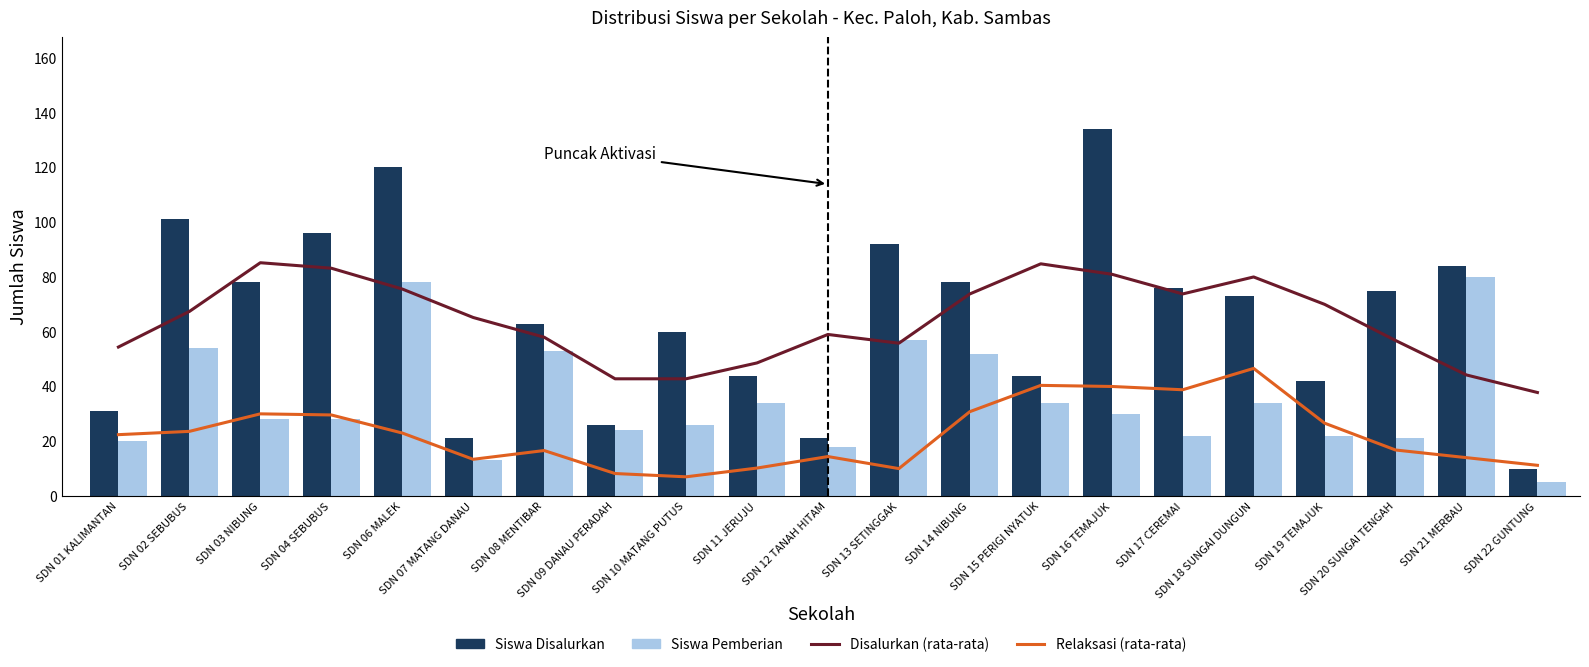

What is the total value across all series at SDN 22 GUNTUNG?

64.0